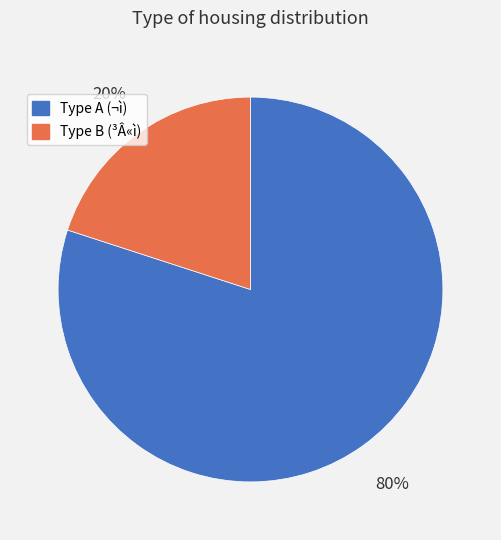

Which category has the smallest portion of the pie?

Type B (³Â«ì)